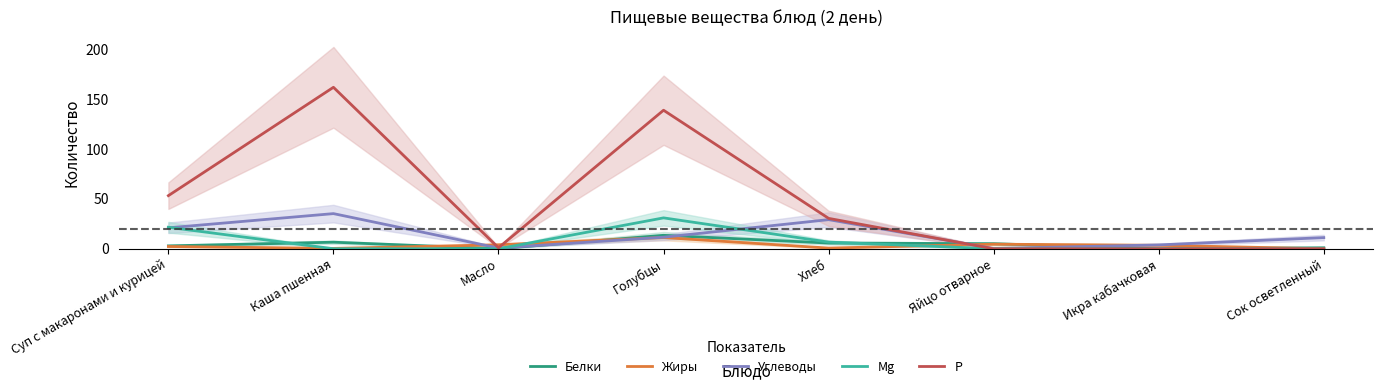

The value of Жиры at Хлеб is 0.7. True or false?

True